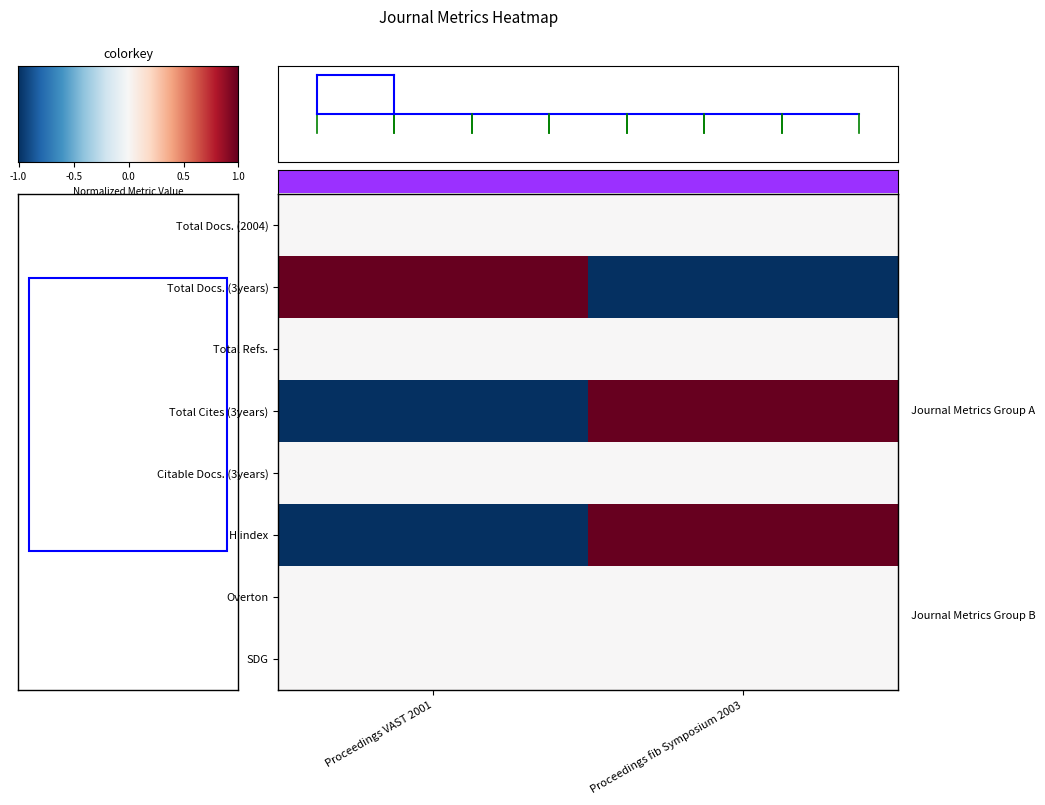

What is the approximate value of Total Cites (3years) at Proceedings VAST 2001?

-1